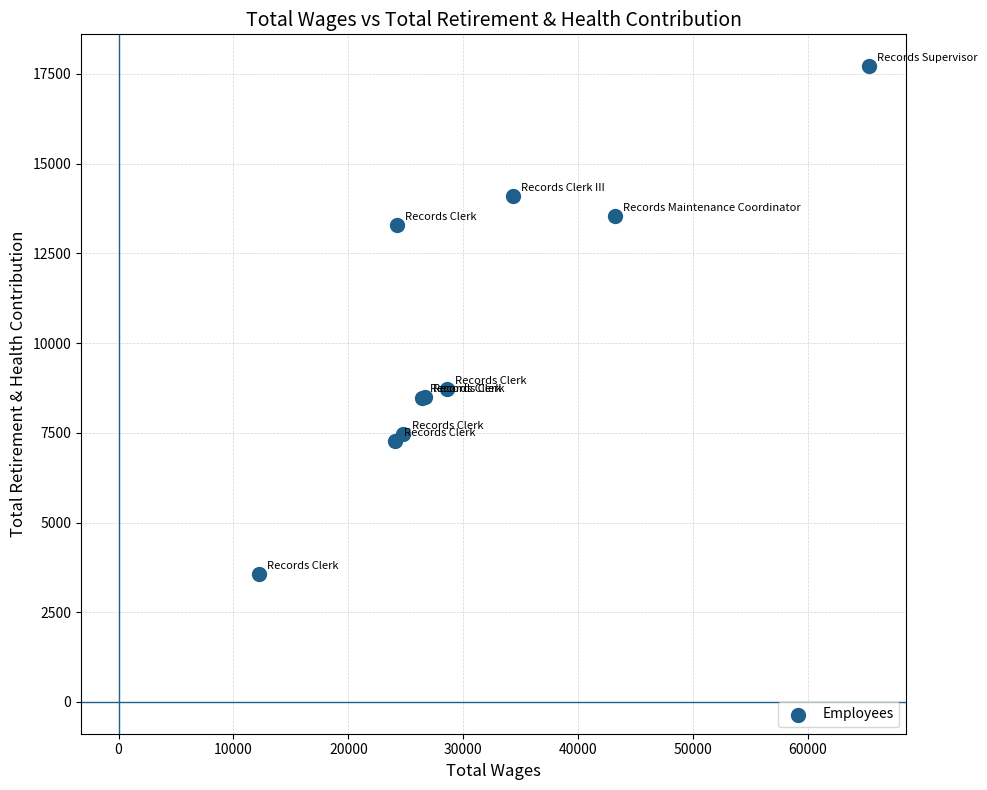

What Y value in the scatter plot is closest to 10636?

8716